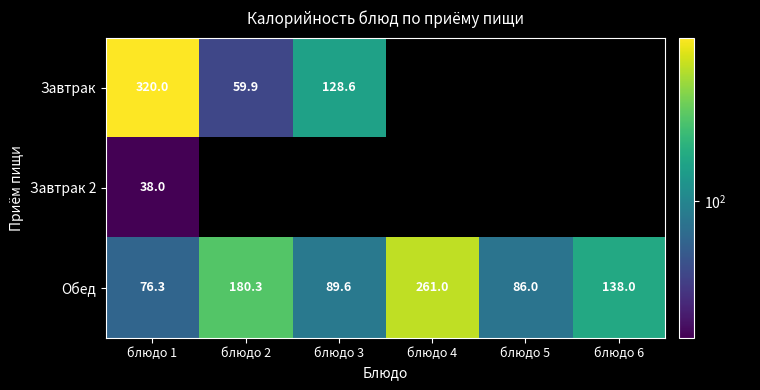

Is it true that Обед equals 145.2 at блюдо 5?

False